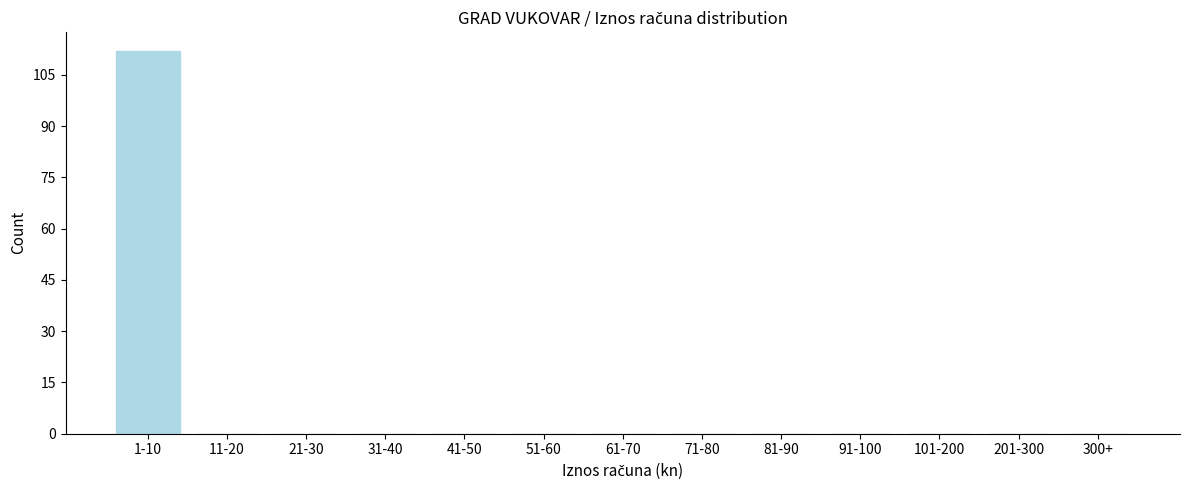

Reading right to left, transcribe all the data shown in this chart.

300+=0	201-300=0	101-200=0	91-100=0	81-90=0	71-80=0	61-70=0	51-60=0	41-50=0	31-40=0	21-30=0	11-20=0	1-10=112